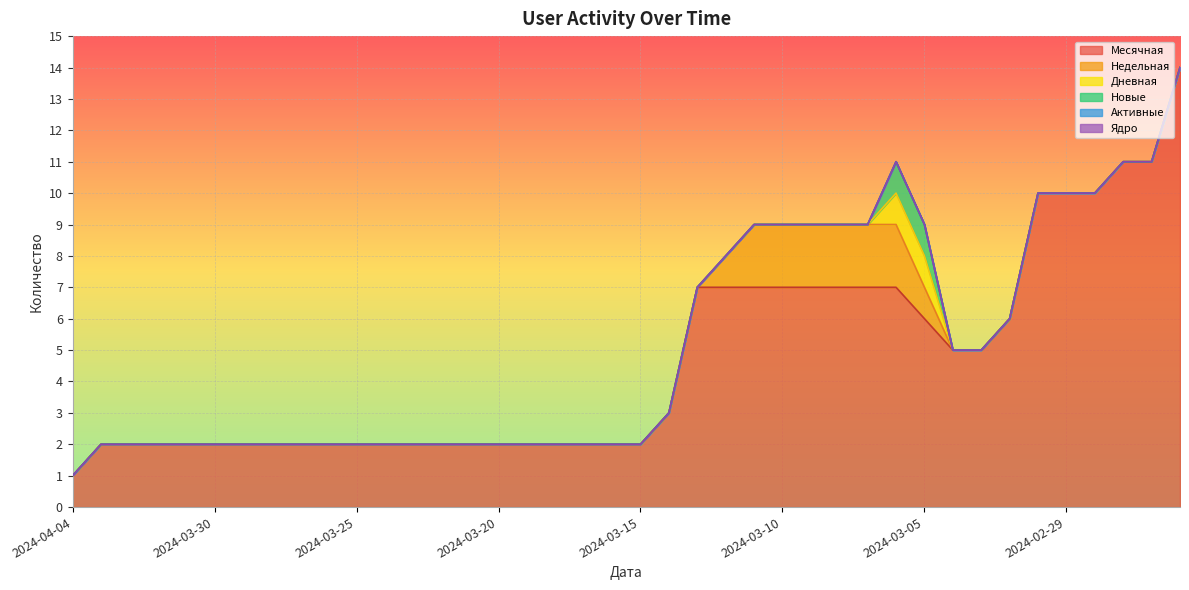

Reading left to right, transcribe all the data shown in this chart.

Месячная: 2024-04-04=1	2024-04-03=2	2024-04-02=2	2024-04-01=2	2024-03-31=2	2024-03-30=2	2024-03-29=2	2024-03-28=2	2024-03-27=2	2024-03-26=2	2024-03-25=2	2024-03-24=2	2024-03-23=2	2024-03-22=2	2024-03-21=2	2024-03-20=2	2024-03-19=2	2024-03-18=2	2024-03-17=2	2024-03-16=2	2024-03-15=2	2024-03-14=3	2024-03-13=7	2024-03-12=7	2024-03-11=7	2024-03-10=7	2024-03-09=7	2024-03-08=7	2024-03-07=7	2024-03-06=7	2024-03-05=6	2024-03-04=5	2024-03-03=5	2024-03-02=6	2024-03-01=10	2024-02-29=10	2024-02-28=10	2024-02-27=11	2024-02-26=11	2024-02-25=14
Недельная: 2024-04-04=0	2024-04-03=0	2024-04-02=0	2024-04-01=0	2024-03-31=0	2024-03-30=0	2024-03-29=0	2024-03-28=0	2024-03-27=0	2024-03-26=0	2024-03-25=0	2024-03-24=0	2024-03-23=0	2024-03-22=0	2024-03-21=0	2024-03-20=0	2024-03-19=0	2024-03-18=0	2024-03-17=0	2024-03-16=0	2024-03-15=0	2024-03-14=0	2024-03-13=0	2024-03-12=1	2024-03-11=2	2024-03-10=2	2024-03-09=2	2024-03-08=2	2024-03-07=2	2024-03-06=2	2024-03-05=1	2024-03-04=0	2024-03-03=0	2024-03-02=0	2024-03-01=0	2024-02-29=0	2024-02-28=0	2024-02-27=0	2024-02-26=0	2024-02-25=0
Дневная: 2024-04-04=0	2024-04-03=0	2024-04-02=0	2024-04-01=0	2024-03-31=0	2024-03-30=0	2024-03-29=0	2024-03-28=0	2024-03-27=0	2024-03-26=0	2024-03-25=0	2024-03-24=0	2024-03-23=0	2024-03-22=0	2024-03-21=0	2024-03-20=0	2024-03-19=0	2024-03-18=0	2024-03-17=0	2024-03-16=0	2024-03-15=0	2024-03-14=0	2024-03-13=0	2024-03-12=0	2024-03-11=0	2024-03-10=0	2024-03-09=0	2024-03-08=0	2024-03-07=0	2024-03-06=1	2024-03-05=1	2024-03-04=0	2024-03-03=0	2024-03-02=0	2024-03-01=0	2024-02-29=0	2024-02-28=0	2024-02-27=0	2024-02-26=0	2024-02-25=0
Новые: 2024-04-04=0	2024-04-03=0	2024-04-02=0	2024-04-01=0	2024-03-31=0	2024-03-30=0	2024-03-29=0	2024-03-28=0	2024-03-27=0	2024-03-26=0	2024-03-25=0	2024-03-24=0	2024-03-23=0	2024-03-22=0	2024-03-21=0	2024-03-20=0	2024-03-19=0	2024-03-18=0	2024-03-17=0	2024-03-16=0	2024-03-15=0	2024-03-14=0	2024-03-13=0	2024-03-12=0	2024-03-11=0	2024-03-10=0	2024-03-09=0	2024-03-08=0	2024-03-07=0	2024-03-06=1	2024-03-05=1	2024-03-04=0	2024-03-03=0	2024-03-02=0	2024-03-01=0	2024-02-29=0	2024-02-28=0	2024-02-27=0	2024-02-26=0	2024-02-25=0
Активные: 2024-04-04=0	2024-04-03=0	2024-04-02=0	2024-04-01=0	2024-03-31=0	2024-03-30=0	2024-03-29=0	2024-03-28=0	2024-03-27=0	2024-03-26=0	2024-03-25=0	2024-03-24=0	2024-03-23=0	2024-03-22=0	2024-03-21=0	2024-03-20=0	2024-03-19=0	2024-03-18=0	2024-03-17=0	2024-03-16=0	2024-03-15=0	2024-03-14=0	2024-03-13=0	2024-03-12=0	2024-03-11=0	2024-03-10=0	2024-03-09=0	2024-03-08=0	2024-03-07=0	2024-03-06=0	2024-03-05=0	2024-03-04=0	2024-03-03=0	2024-03-02=0	2024-03-01=0	2024-02-29=0	2024-02-28=0	2024-02-27=0	2024-02-26=0	2024-02-25=0
Ядро: 2024-04-04=0	2024-04-03=0	2024-04-02=0	2024-04-01=0	2024-03-31=0	2024-03-30=0	2024-03-29=0	2024-03-28=0	2024-03-27=0	2024-03-26=0	2024-03-25=0	2024-03-24=0	2024-03-23=0	2024-03-22=0	2024-03-21=0	2024-03-20=0	2024-03-19=0	2024-03-18=0	2024-03-17=0	2024-03-16=0	2024-03-15=0	2024-03-14=0	2024-03-13=0	2024-03-12=0	2024-03-11=0	2024-03-10=0	2024-03-09=0	2024-03-08=0	2024-03-07=0	2024-03-06=0	2024-03-05=0	2024-03-04=0	2024-03-03=0	2024-03-02=0	2024-03-01=0	2024-02-29=0	2024-02-28=0	2024-02-27=0	2024-02-26=0	2024-02-25=0